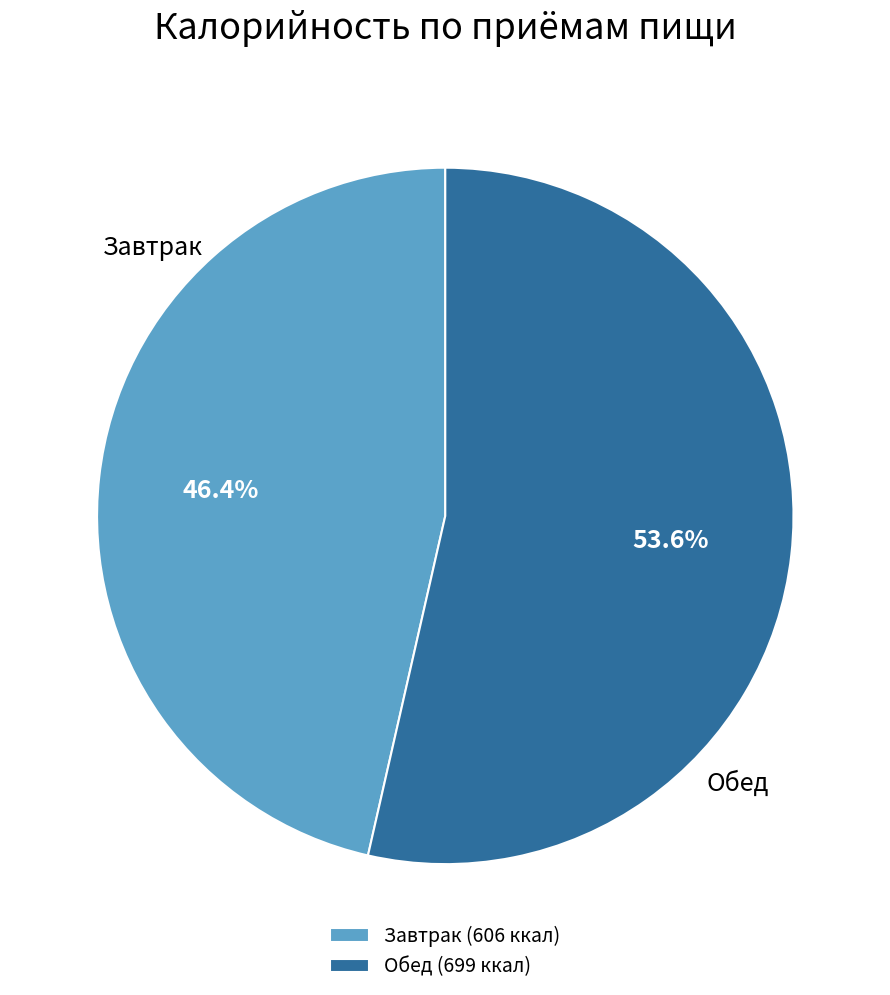

Approximately how many times larger is the value at Завтрак compared to Обед?

0.9